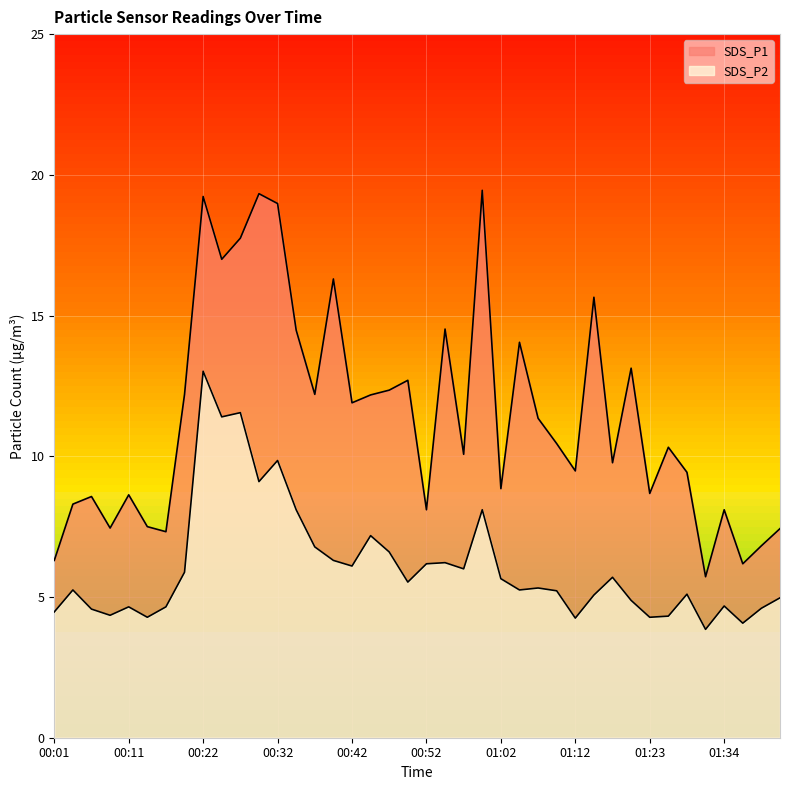

List the series in order of their overall mean, highest first.

SDS_P1, SDS_P2